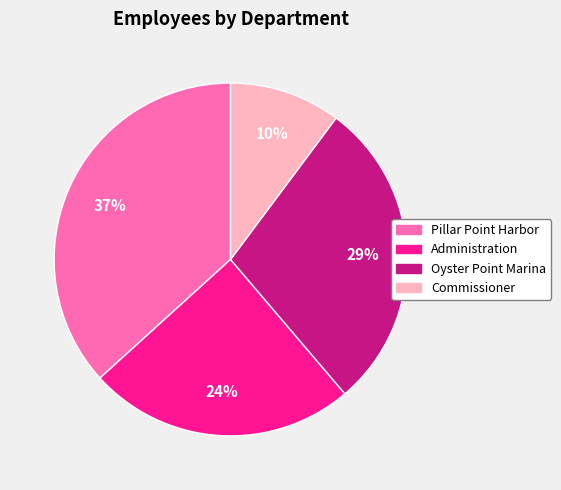

Do Commissioner and Oyster Point Marina together represent more than half of the pie?

No